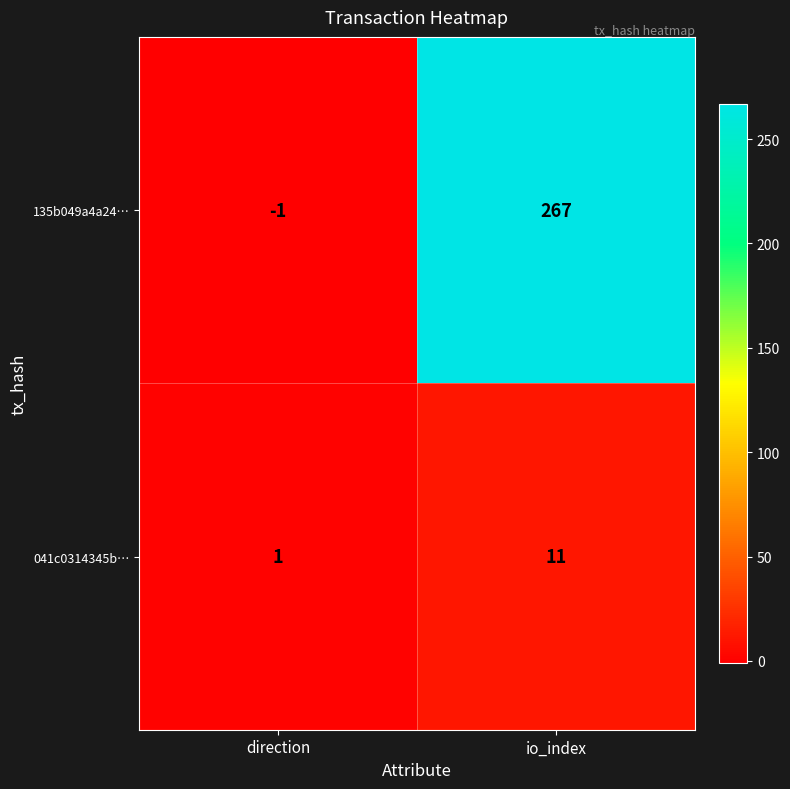

At which label does 135b049a4a24… reach its peak?

io_index